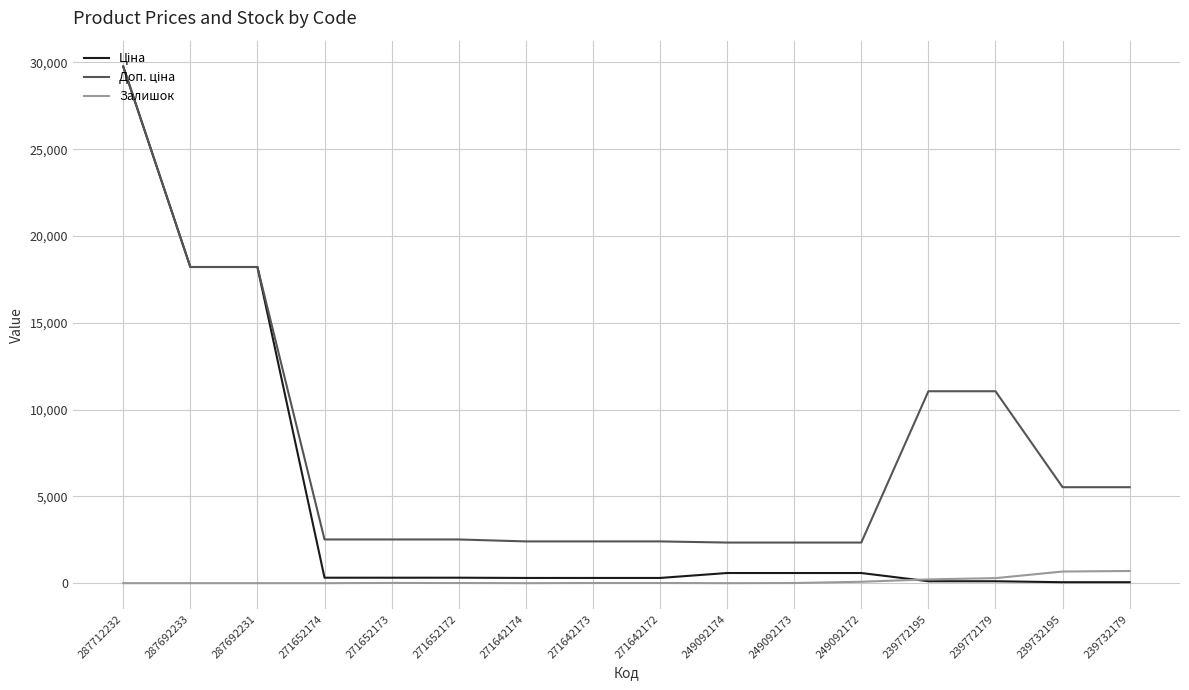

What is the difference between the highest and lowest values at 287692233?

18212.0